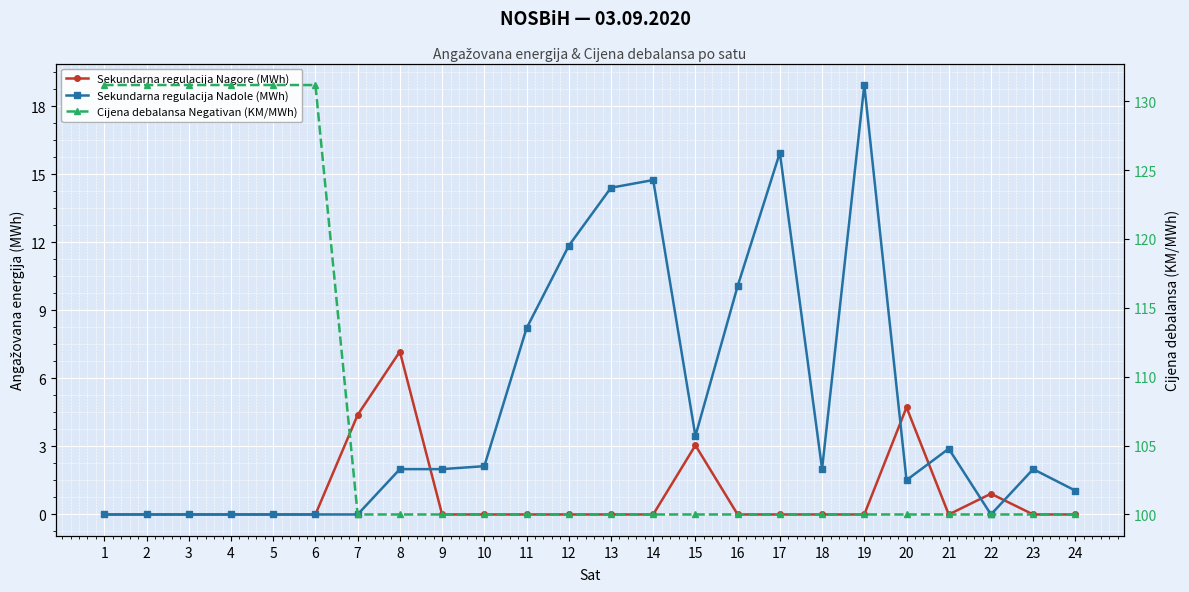

Is it true that Sekundarna regulacija Nagore (MWh) equals 3.3 at 5?

False